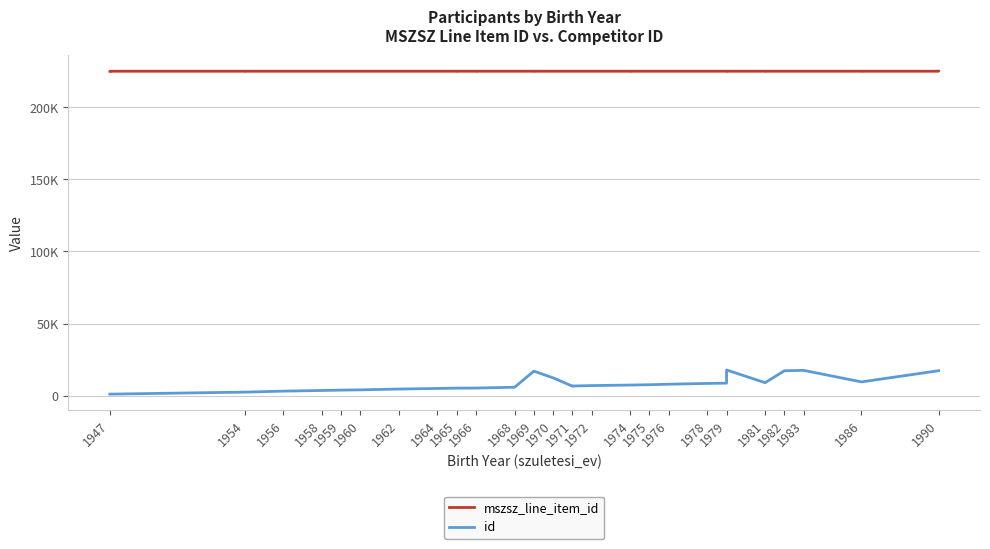

Which series has the largest total across all categories?

mszsz_line_item_id